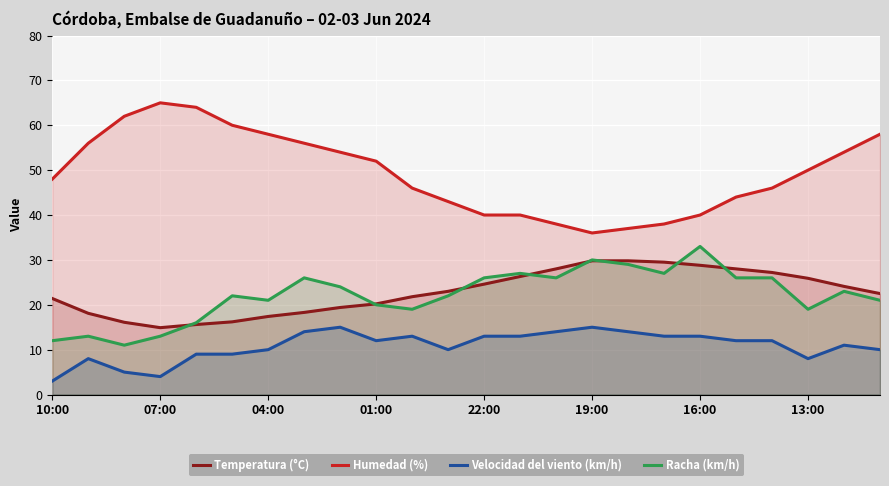

List the series in order of their peak value, lowest first.

Velocidad del viento (km/h), Temperatura (°C), Racha (km/h), Humedad (%)